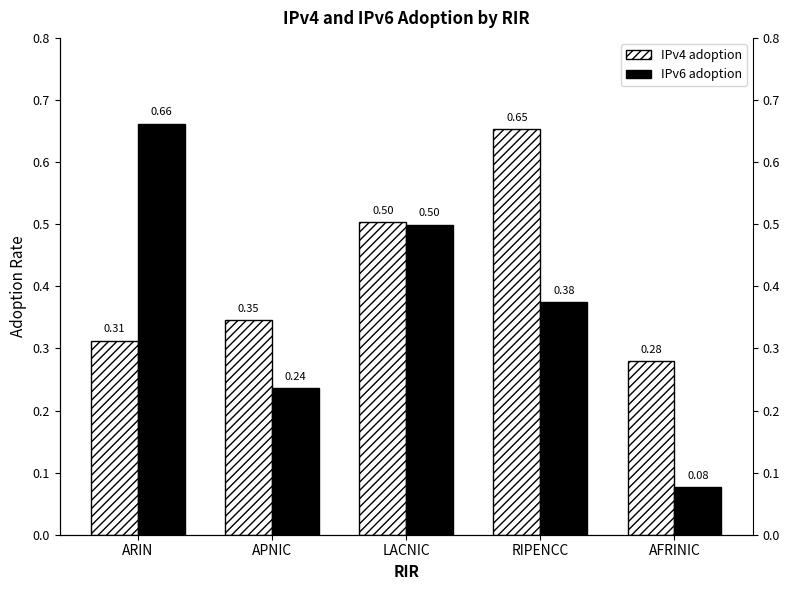

Count the IPv4 adoption values in the range 0 to 1.

5